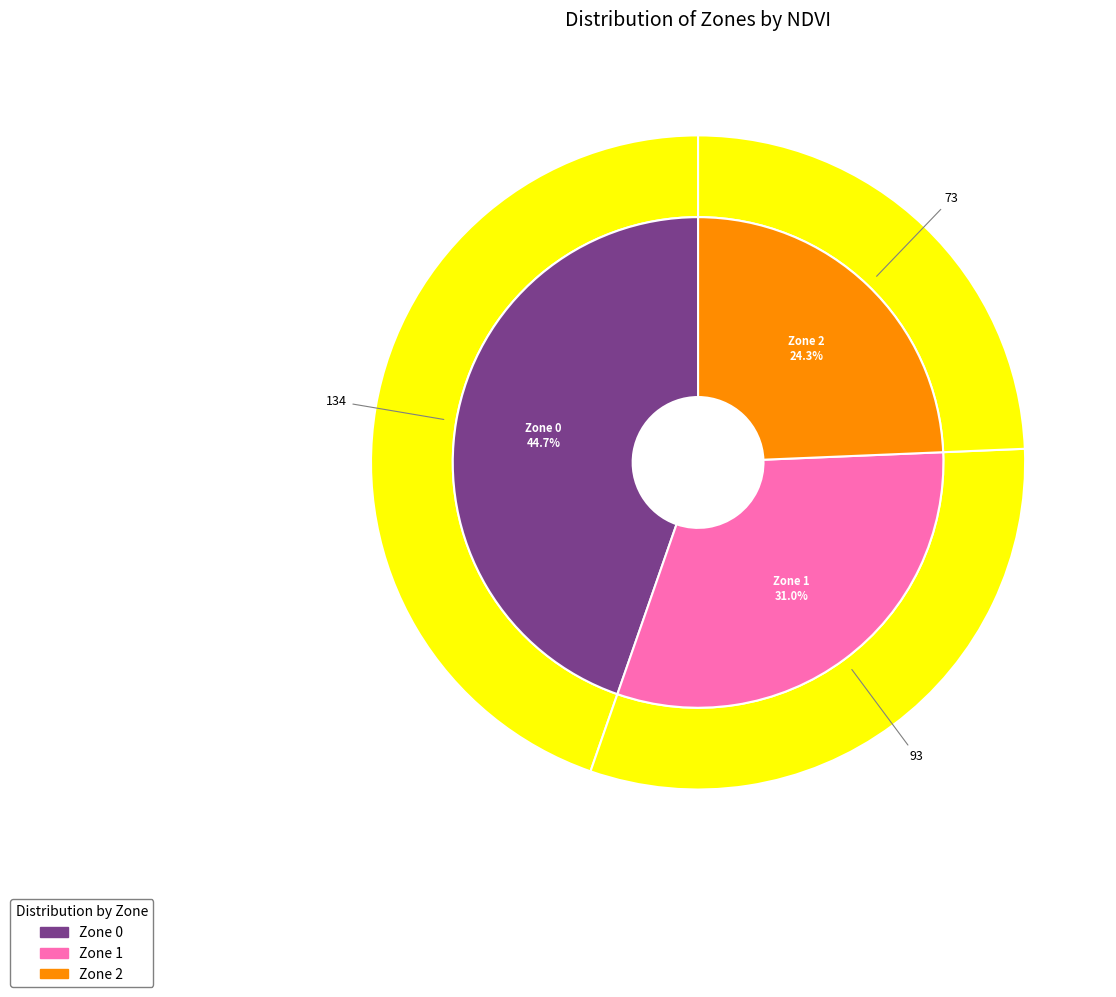

The Zone 2 slice represents 37% of the pie. True or false?

False